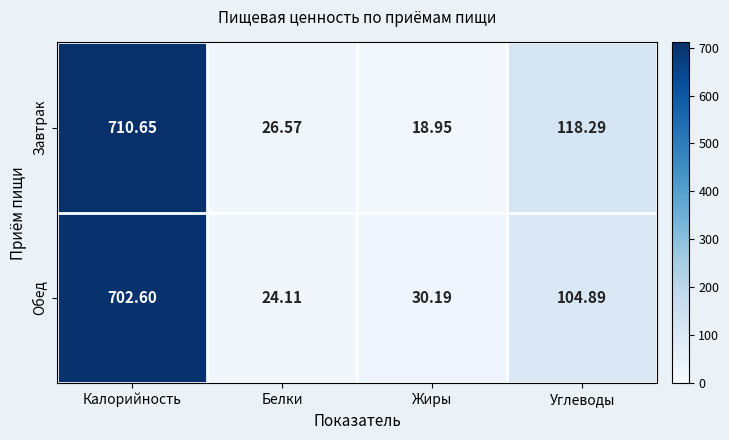

How many series are shown in this chart?

2